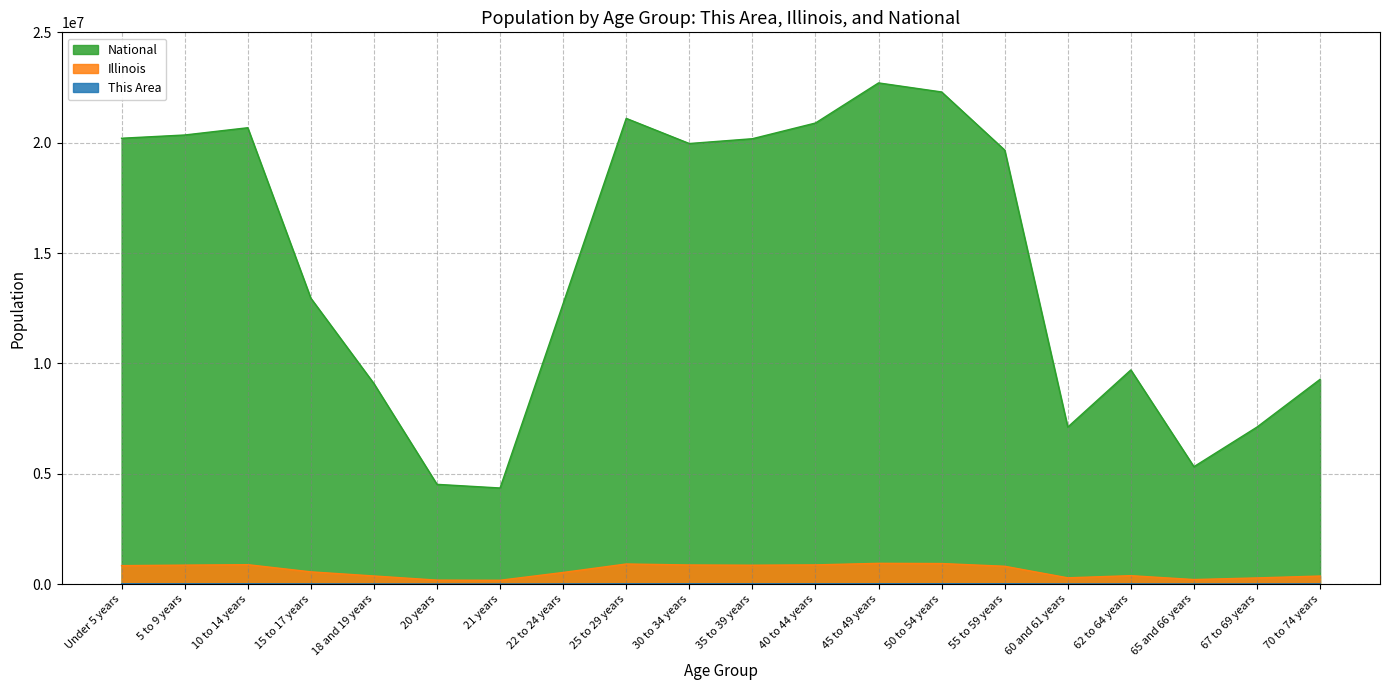

At how many categories does at least one series exceed 6842403?

17